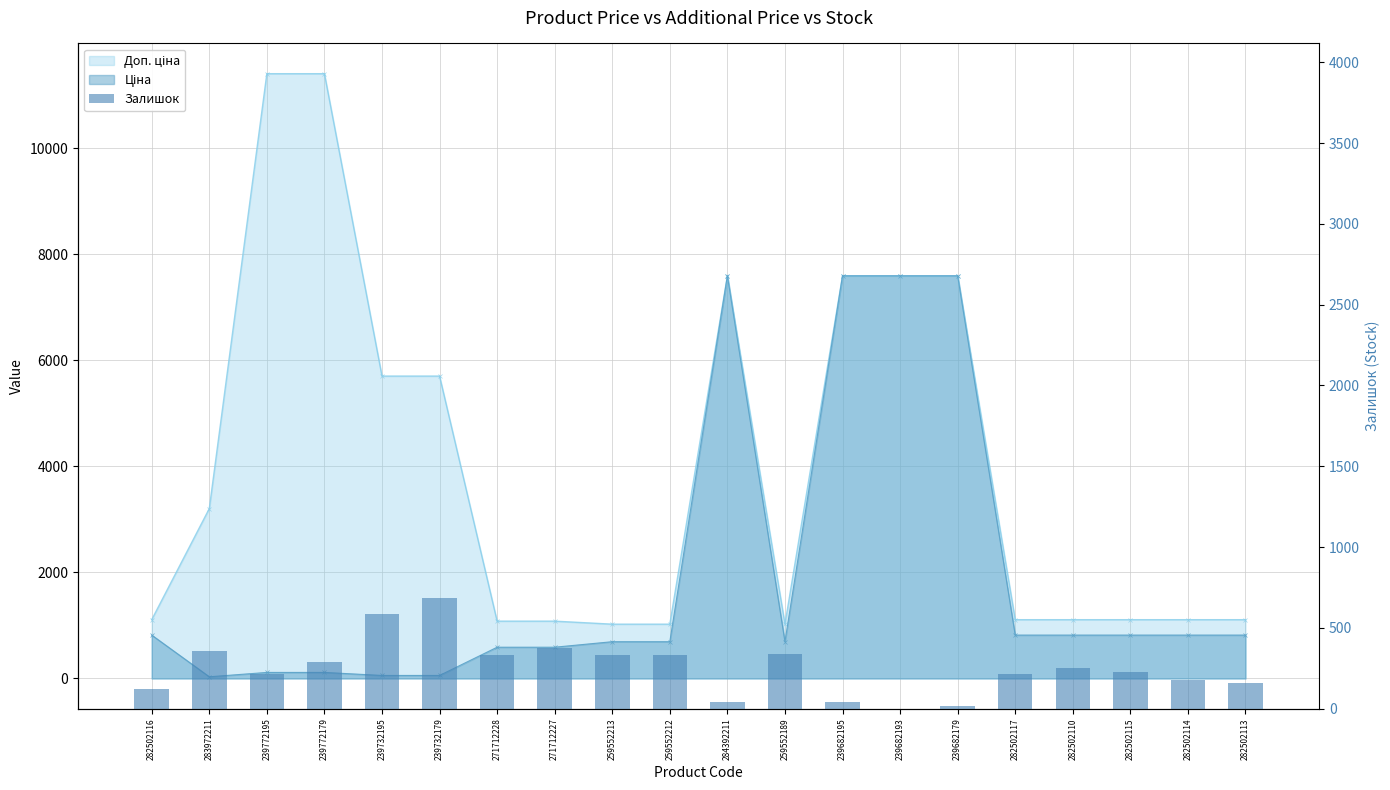

Reading left to right, what are all the values shown in this chart?

282502116=125	283972211=360	239772195=214	239772179=290	239732195=588	239732179=686	271712228=333	271712227=373	259552213=330	259552212=333	284392211=43	259552189=339	239682195=39	239682193=0	239682179=16	282502117=214	282502110=255	282502115=229	282502114=178	282502113=158